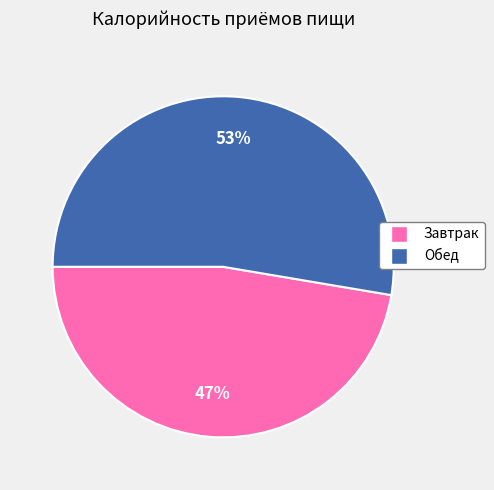

Is the sum of Обед and Завтрак greater than half?

Yes